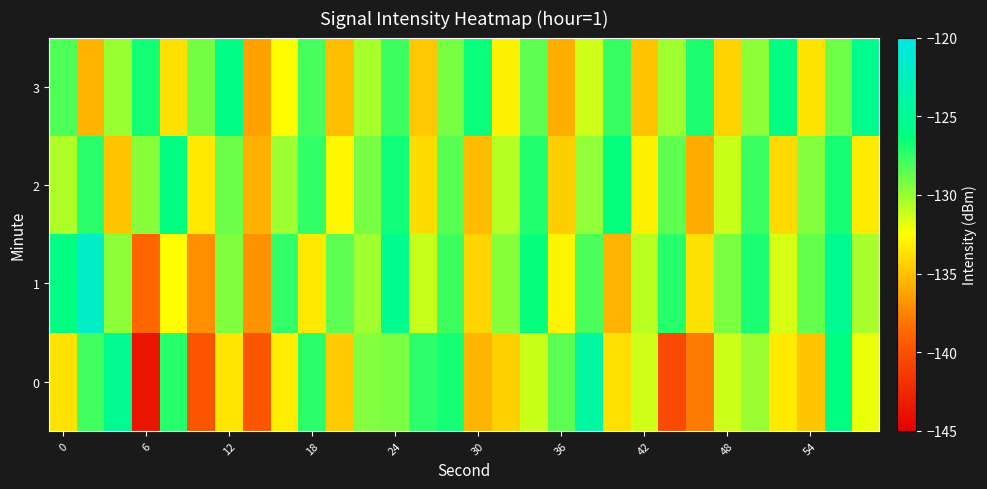

At how many categories does at least one series exceed -130?

28